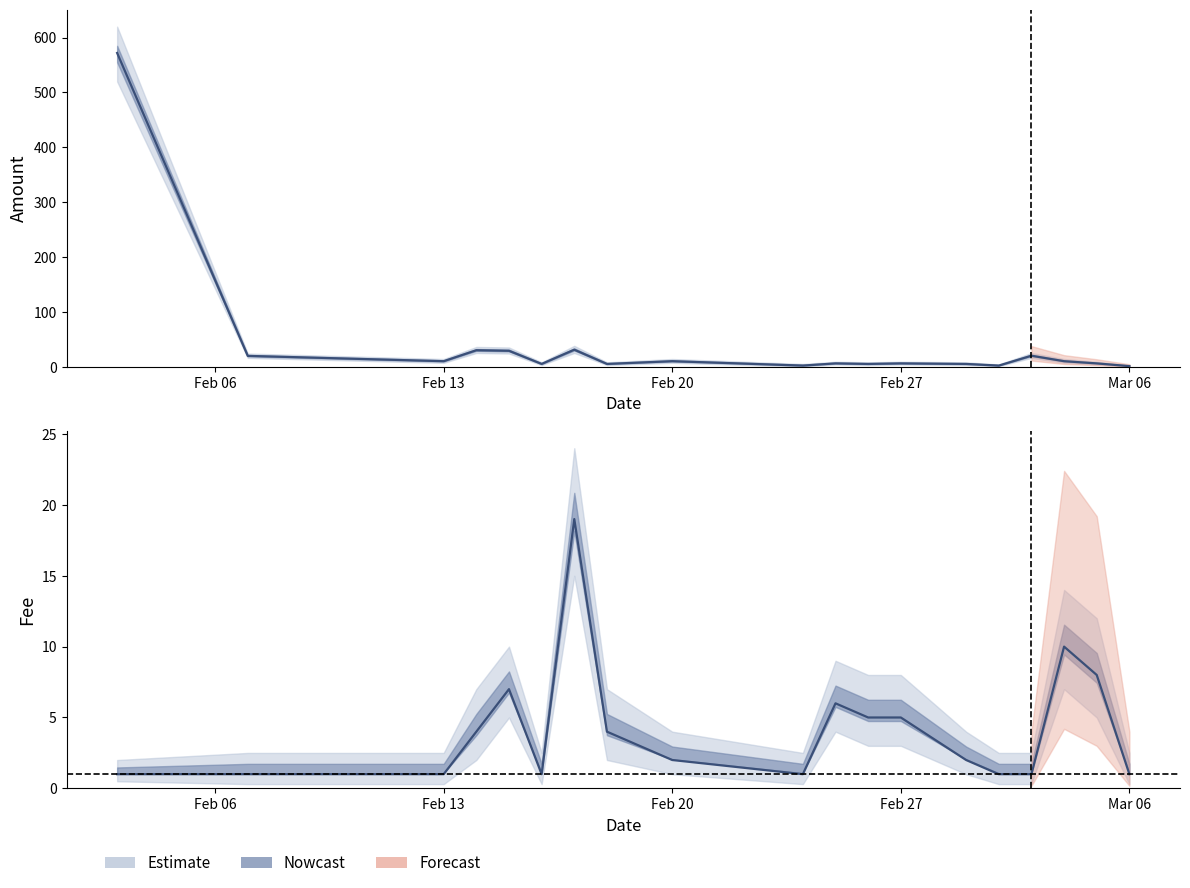

What is the difference between the second highest and minimum values?

30.0